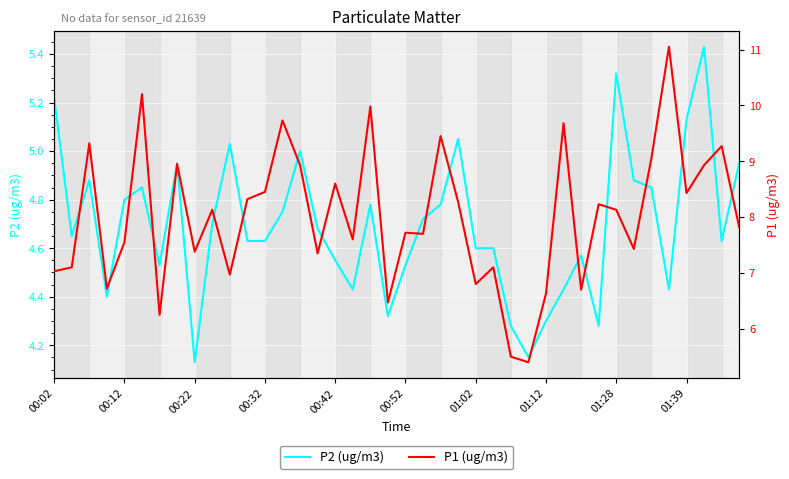

How many interior local peaks does the P2 series have?

10